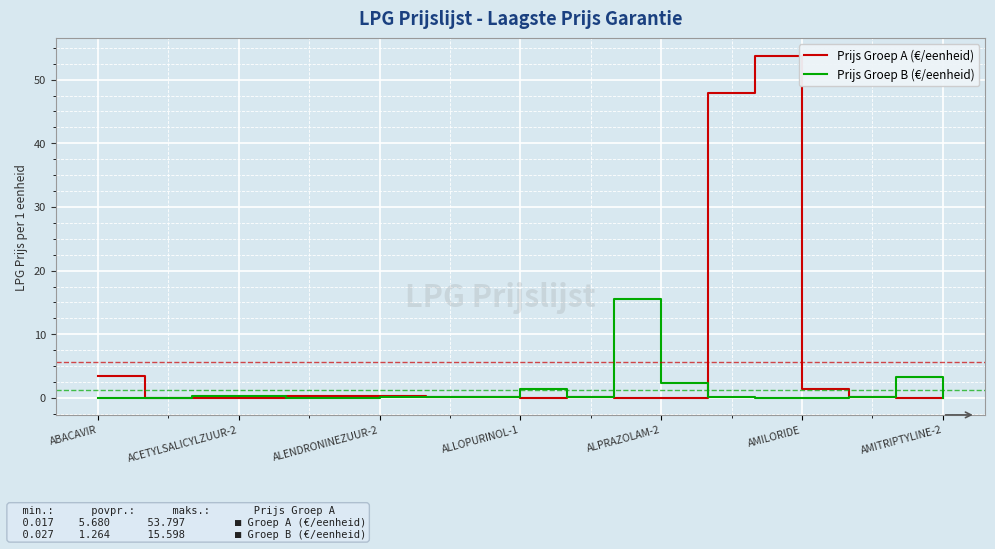

Rank the series by their maximum value, from lowest to highest.

Prijs Groep B (€/eenheid), Prijs Groep A (€/eenheid)